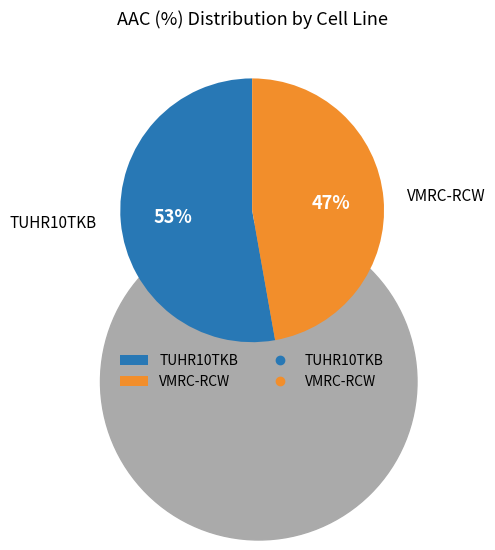

To the nearest percent, what percentage of the pie is TUHR10TKB?

53%